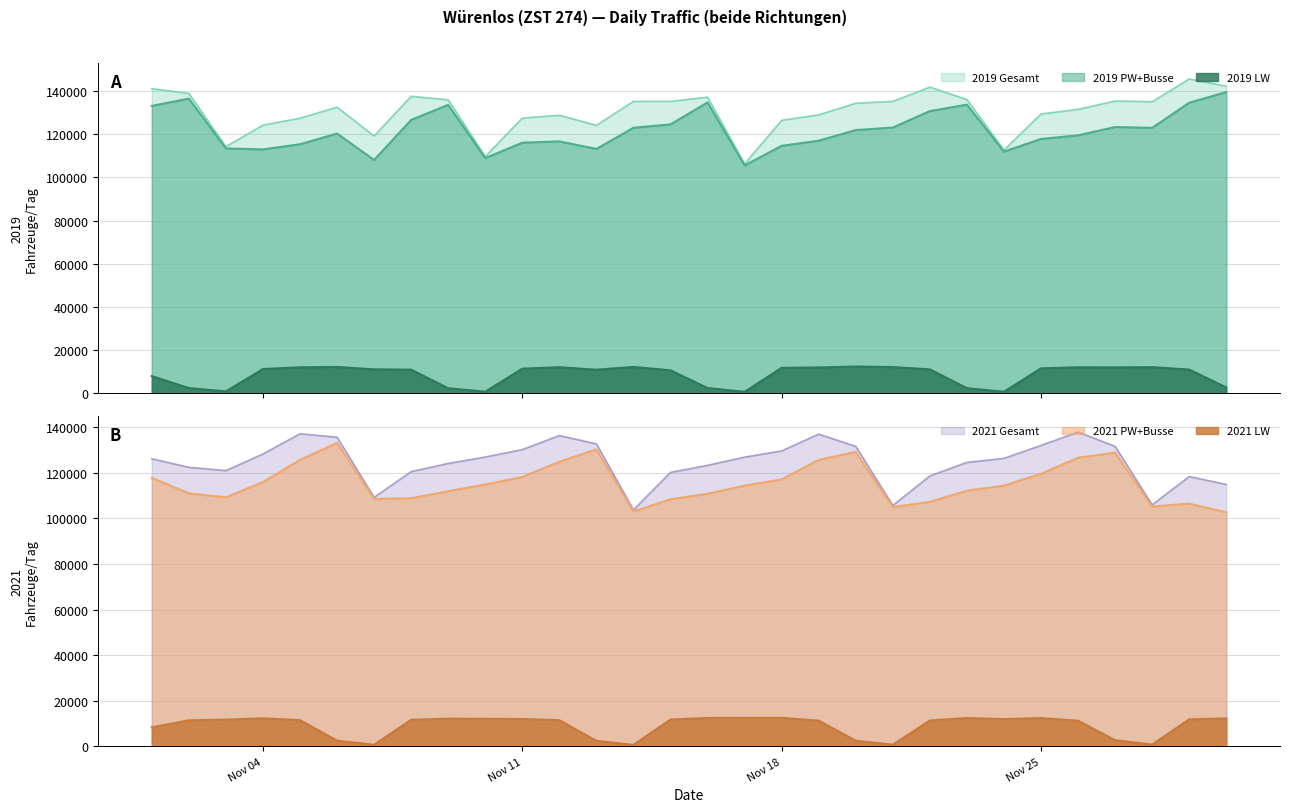

Which category has the lowest value in the 2021 PW+Busse series?

2019-11-30